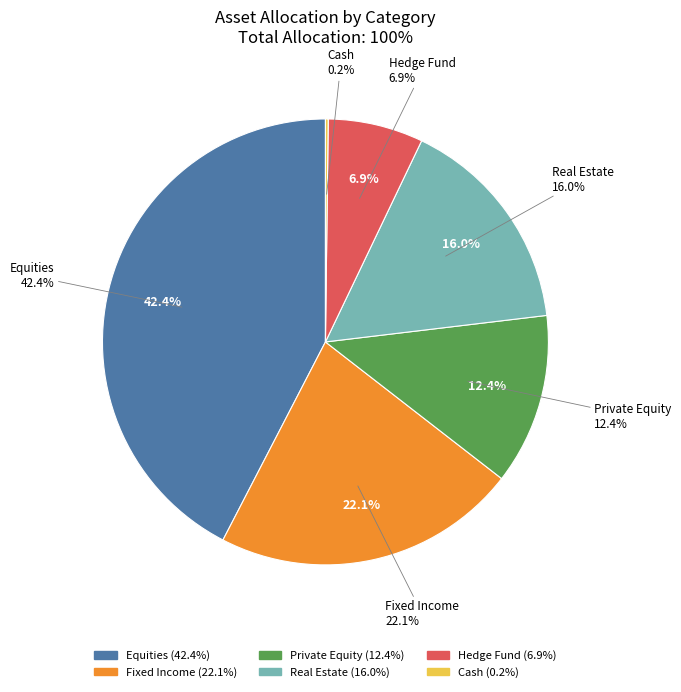

Between Cash and Real Estate, which is larger?

Real Estate